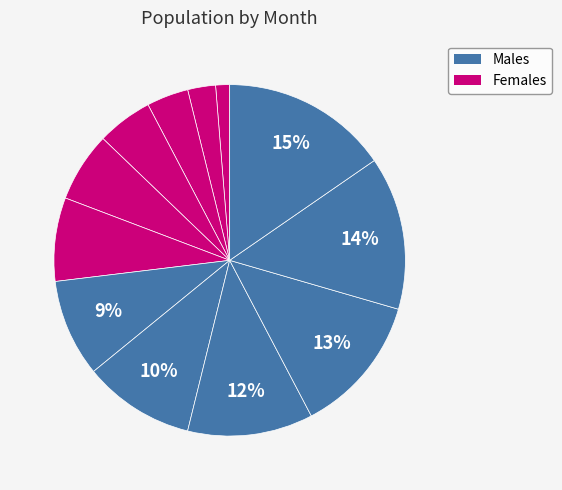

Count the number of slices in the pie.

12